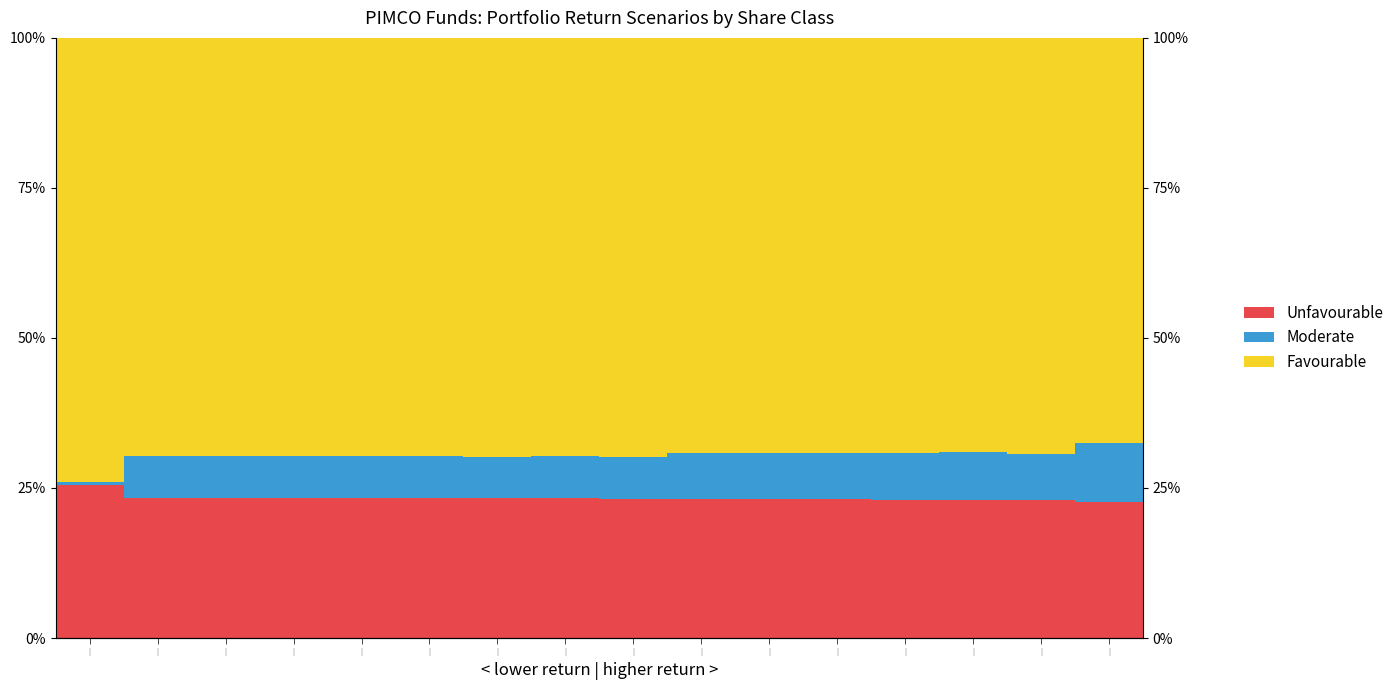

Reading right to left, what are all the values shown in this chart?

Unfavourable: |=0.2	|=0.2	|=0.2	|=0.2	|=0.2	|=0.2	|=0.2	|=0.2	|=0.2	|=0.2	|=0.2	|=0.2	|=0.2	|=0.2	|=0.2	|=0.3
Moderate: |=0.1	|=0.1	|=0.1	|=0.1	|=0.1	|=0.1	|=0.1	|=0.1	|=0.1	|=0.1	|=0.1	|=0.1	|=0.1	|=0.1	|=0.1	|=0.0
Favourable: |=0.7	|=0.7	|=0.7	|=0.7	|=0.7	|=0.7	|=0.7	|=0.7	|=0.7	|=0.7	|=0.7	|=0.7	|=0.7	|=0.7	|=0.7	|=0.7